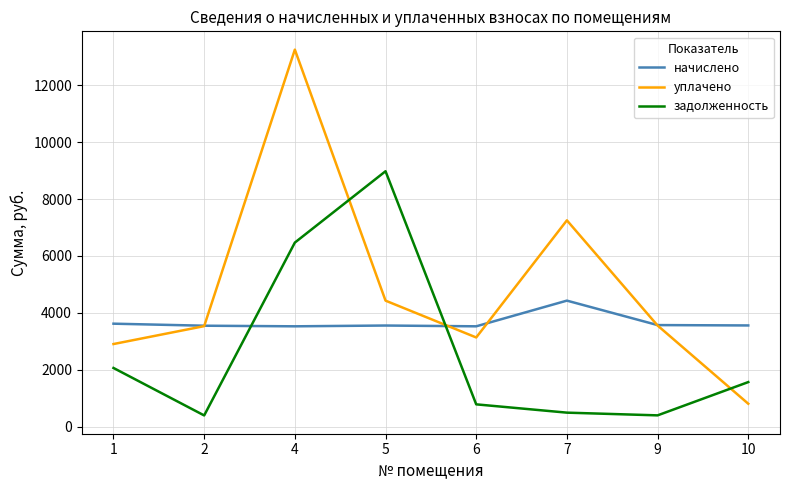

Read the задолженность value at 2.

394.3